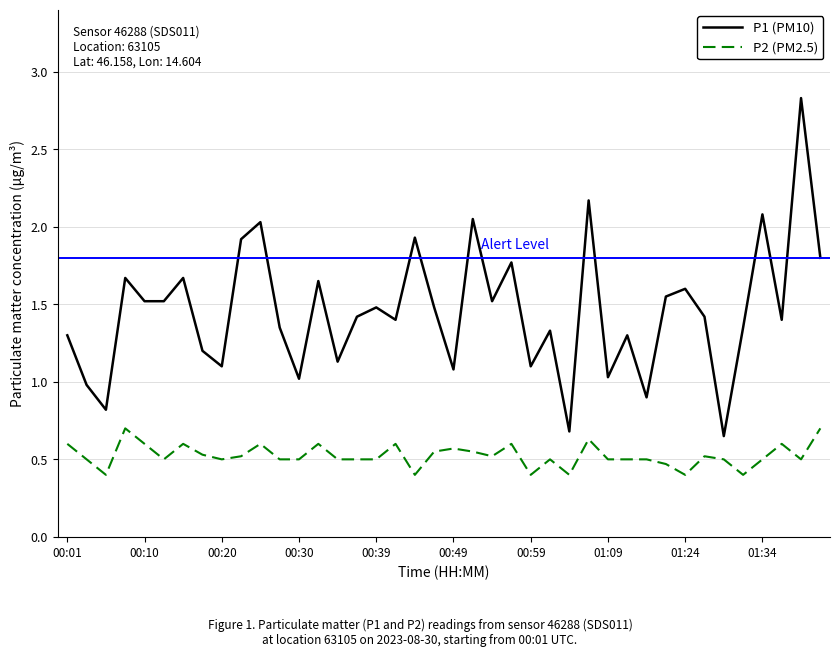

List the series in order of their peak value, highest first.

P1 (PM10), P2 (PM2.5)